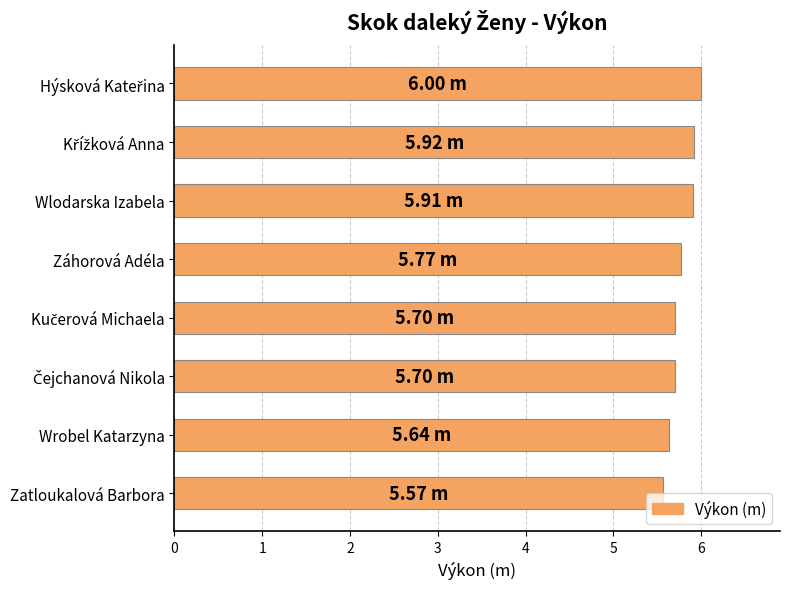

What is the difference between the maximum and minimum values?

0.4